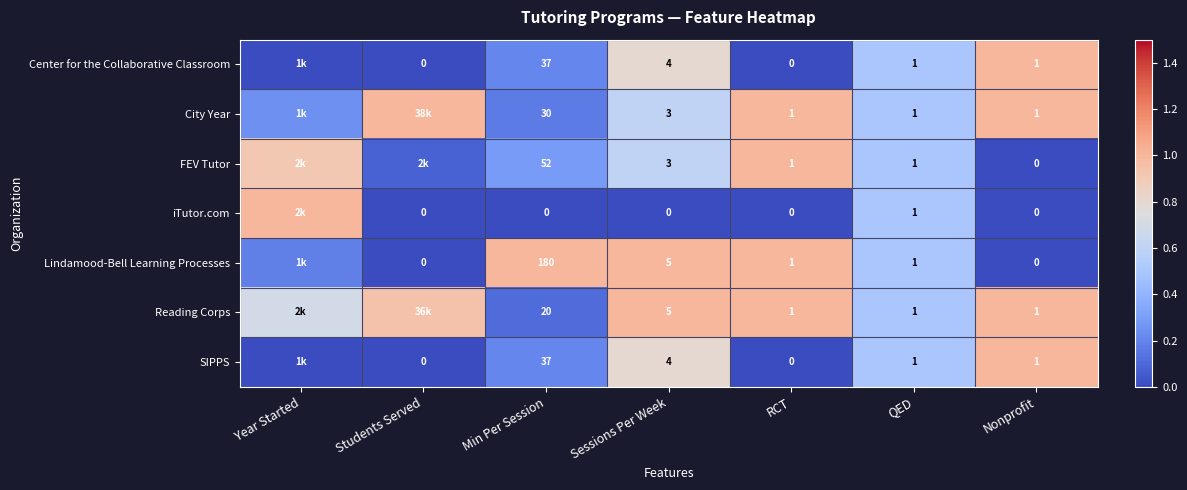

What is the greatest value displayed?

1.0